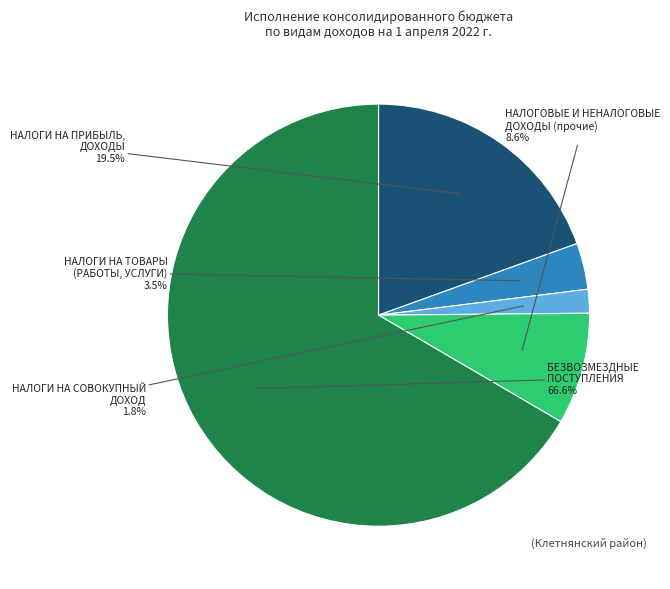

Is there a majority slice in this chart?

Yes